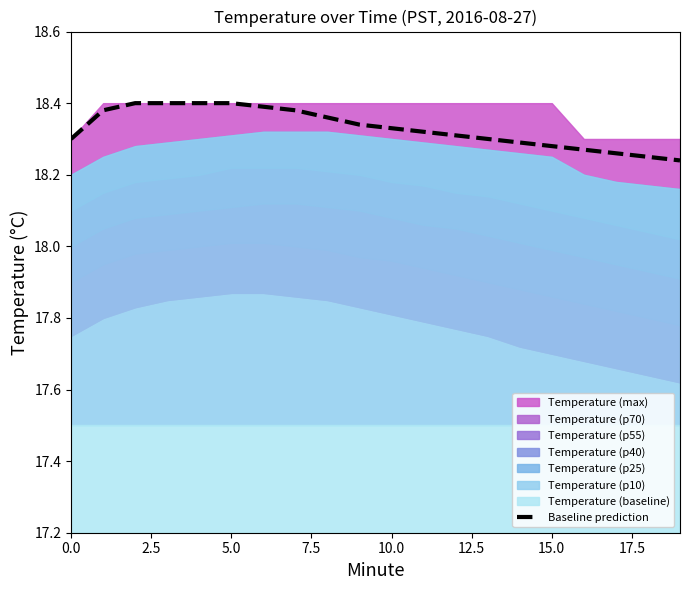

What is the maximum value shown in the chart?

18.4